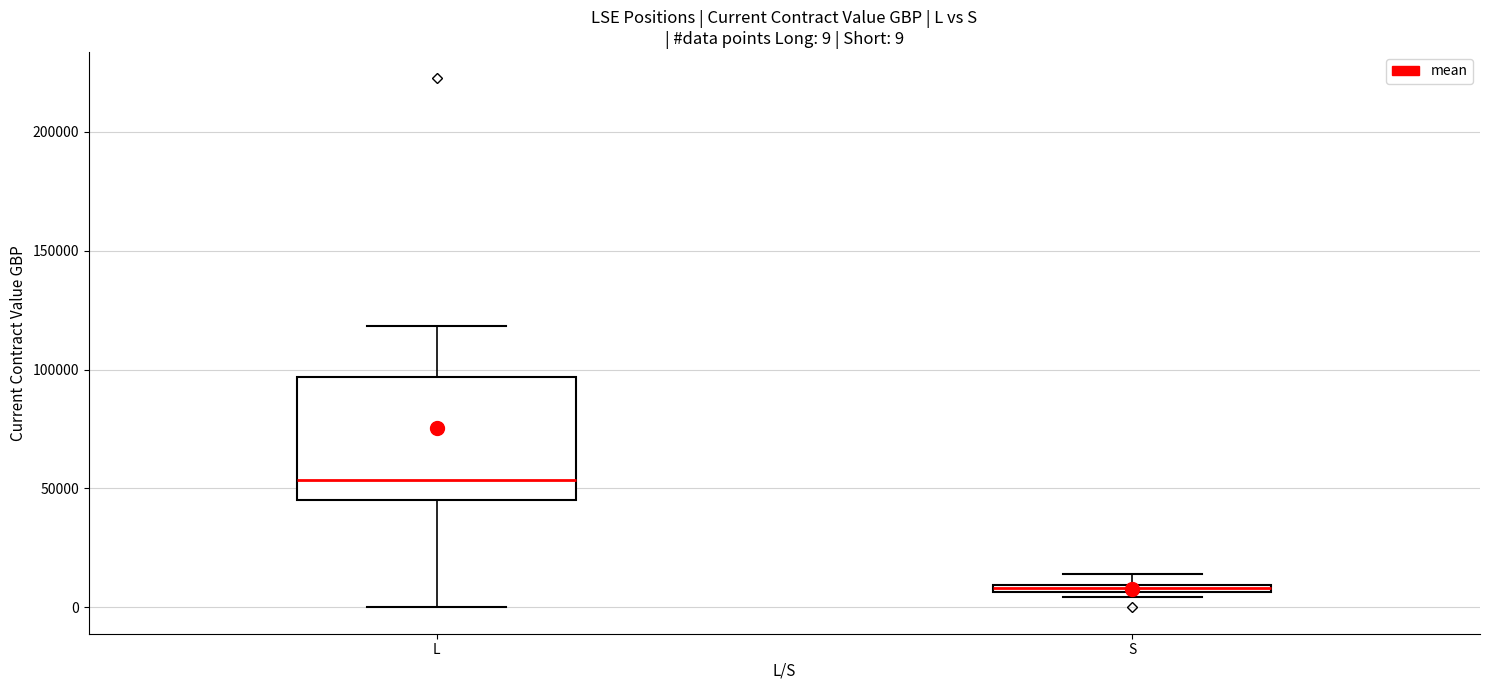

Which box is the tallest, from its lower edge to its upper edge?

L